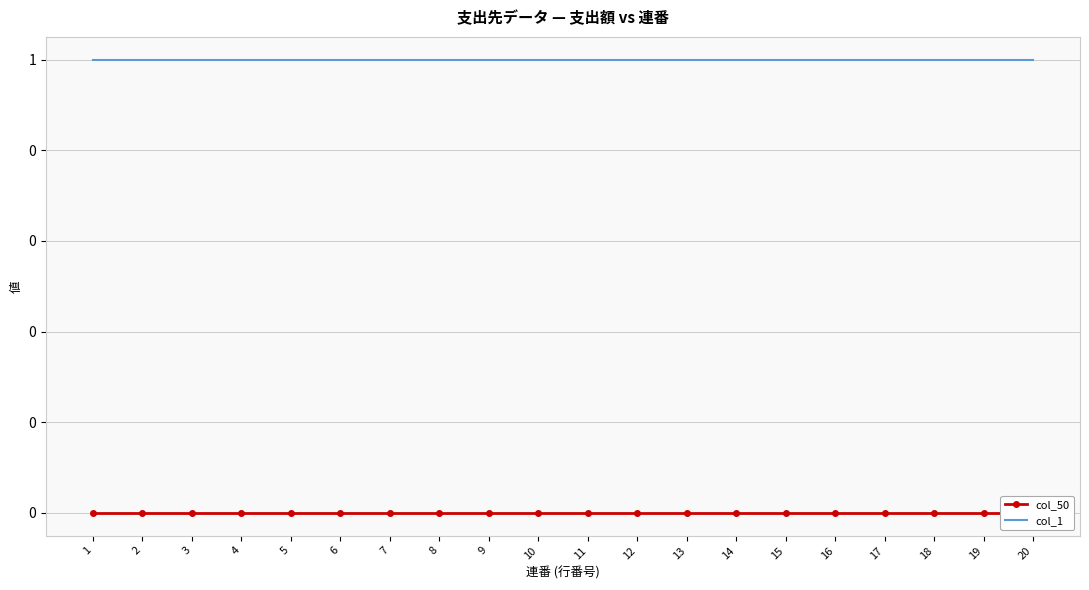

How many lines are shown in the chart?

2